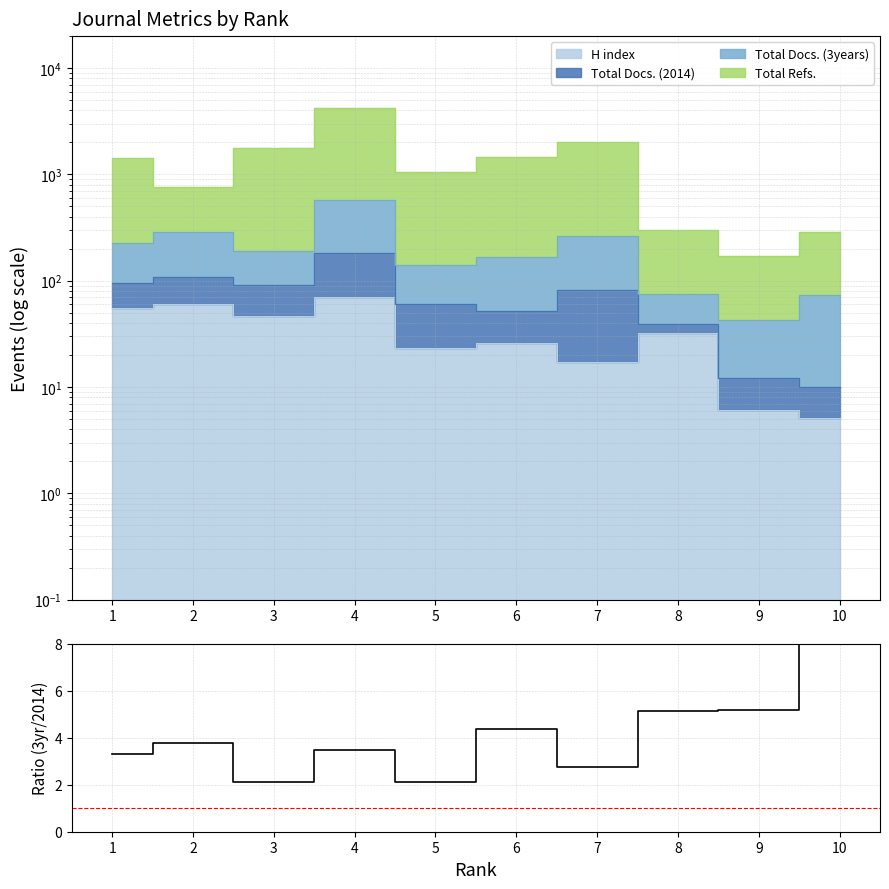

How many interior local peaks (higher than both neighbors) does the data have?

3